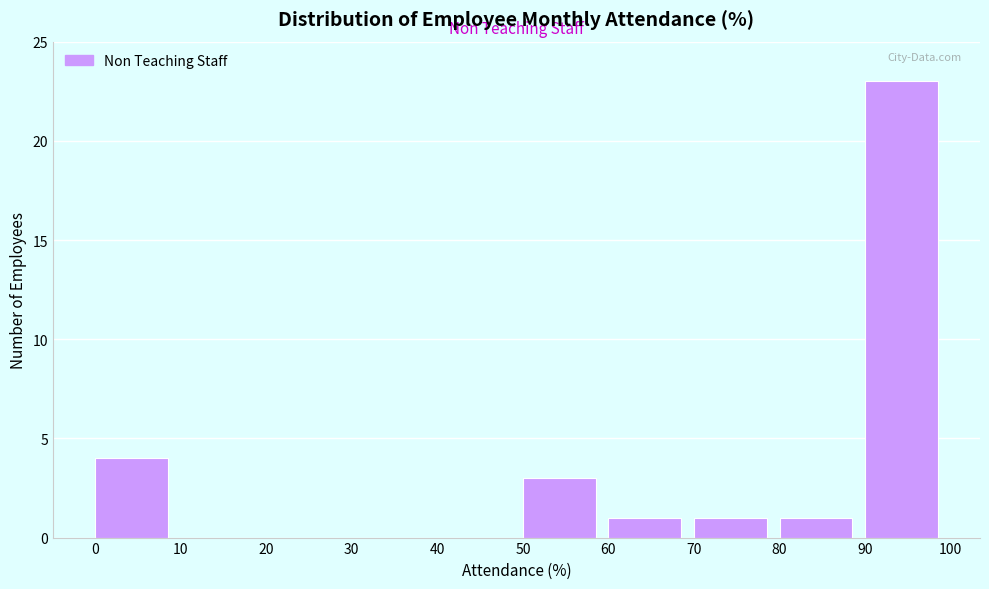

Reading left to right, list every bar in this chart as the range it spans on the x-axis followed by its height. The values are not printed on the chart, so give them approximately, as read against the axis.

0 to 10: 4
10 to 20: 0
20 to 30: 0
30 to 40: 0
40 to 50: 0
50 to 60: 3
60 to 70: 1
70 to 80: 1
80 to 90: 1
90 to 100: 23